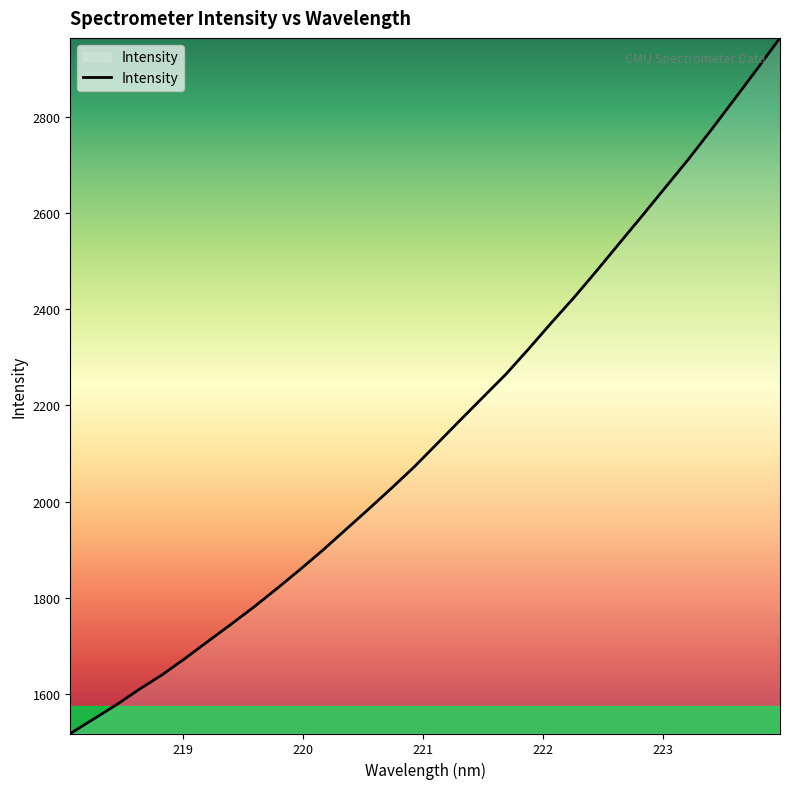

What is the average value?

2147.8